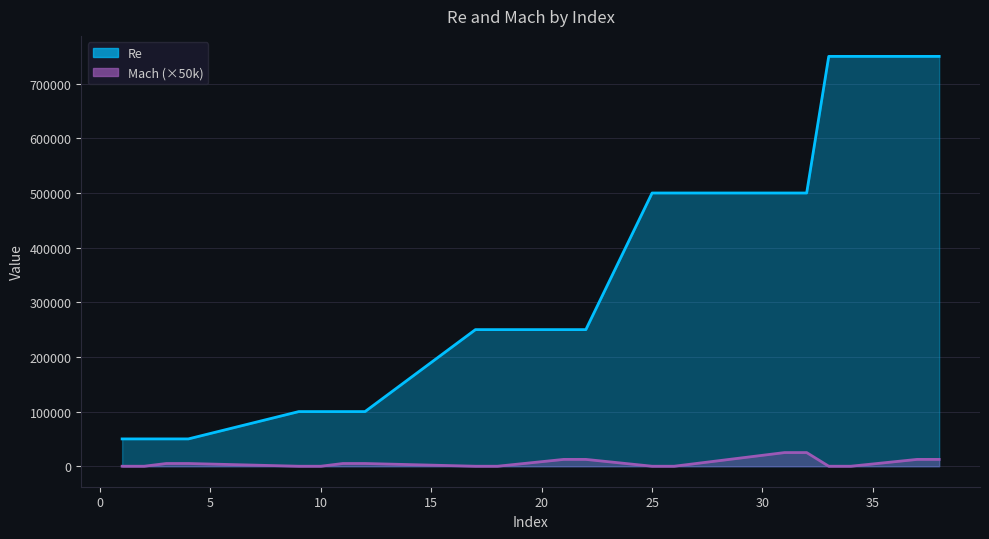

Rank the series by their average value, from lowest to highest.

Mach, Re